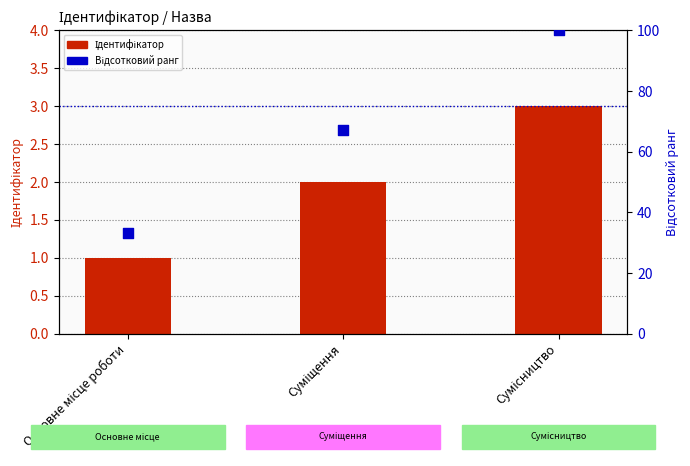

At how many categories does at least one series exceed 60?

2